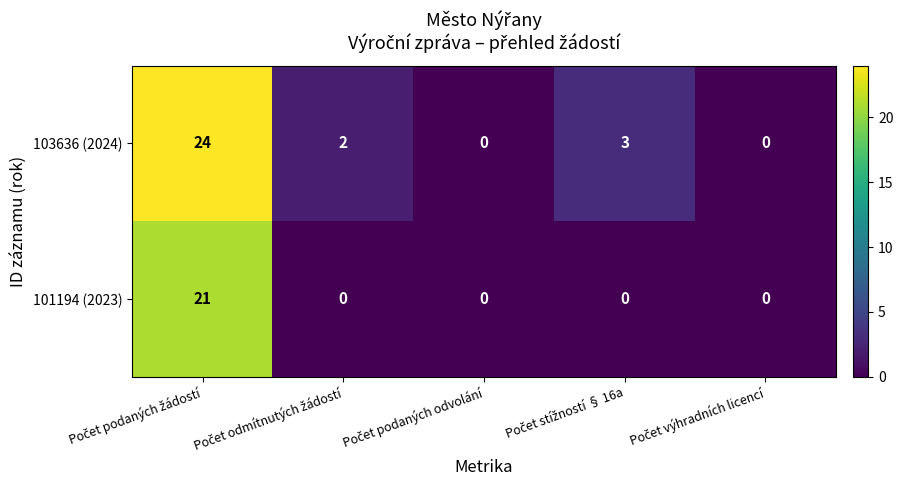

Which series has the largest total across all categories?

103636 (2024)